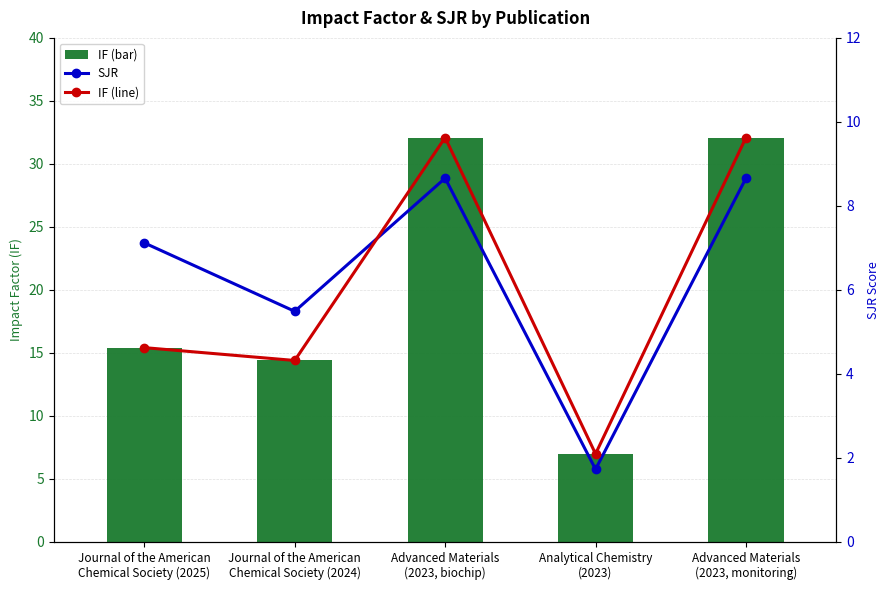

What is the label of the 3rd bar from the right?

Advanced Materials
(2023, biochip)